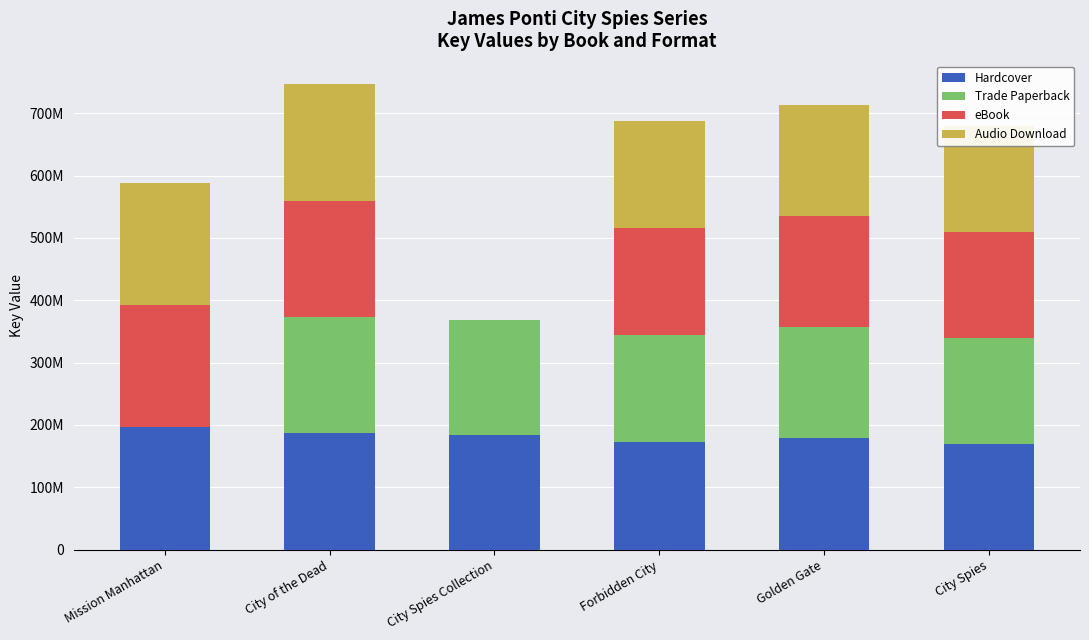

The value of Hardcover at Forbidden City is 171930666. True or false?

True